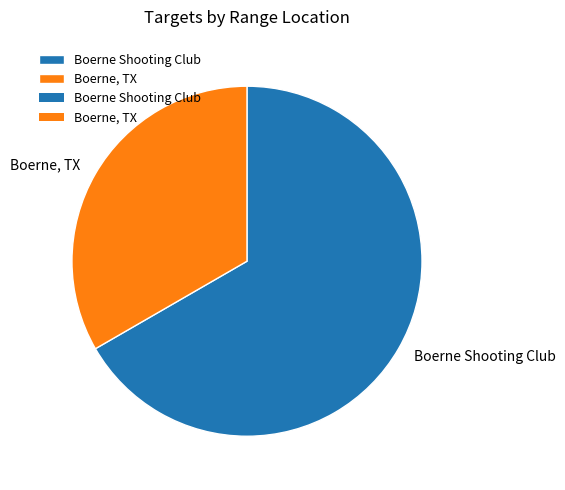

True or false: Boerne, TX accounts for 45% of the total.

False